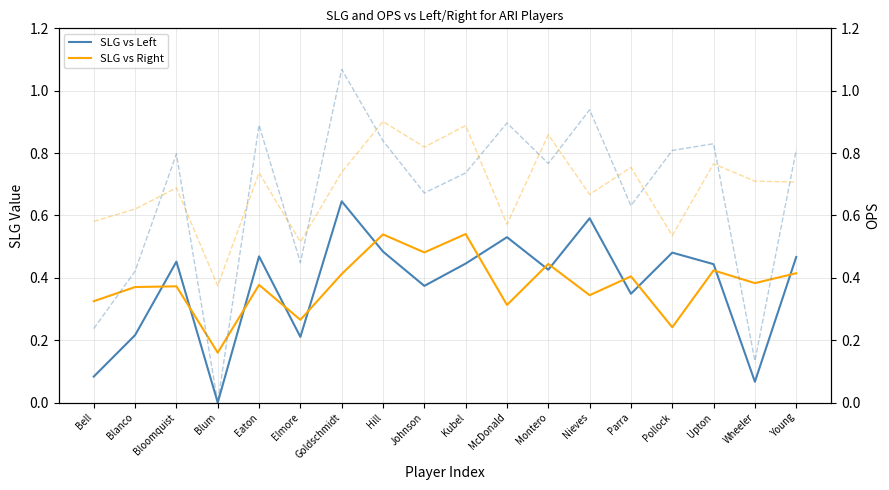

At which label does OPS vs Right reach its peak?

Hill